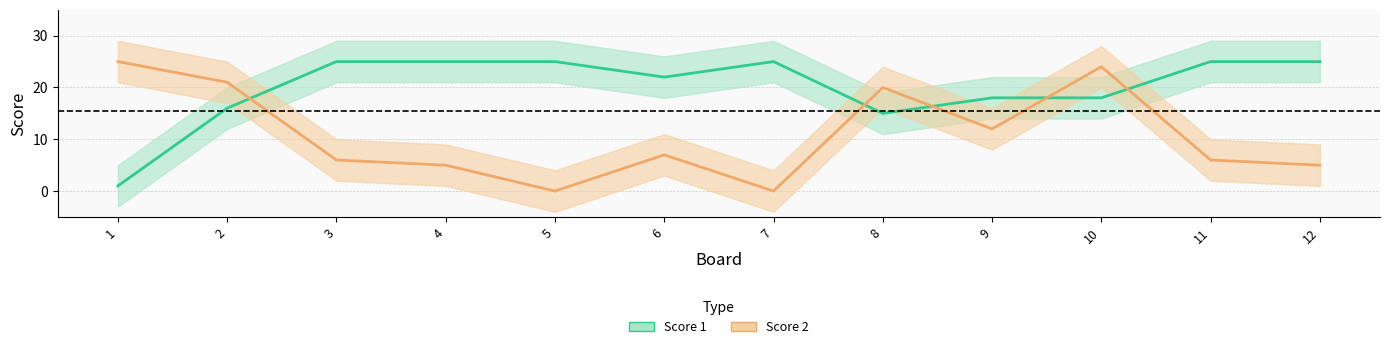

Rank the series at 12 from highest to lowest value.

Score 1, Score 2